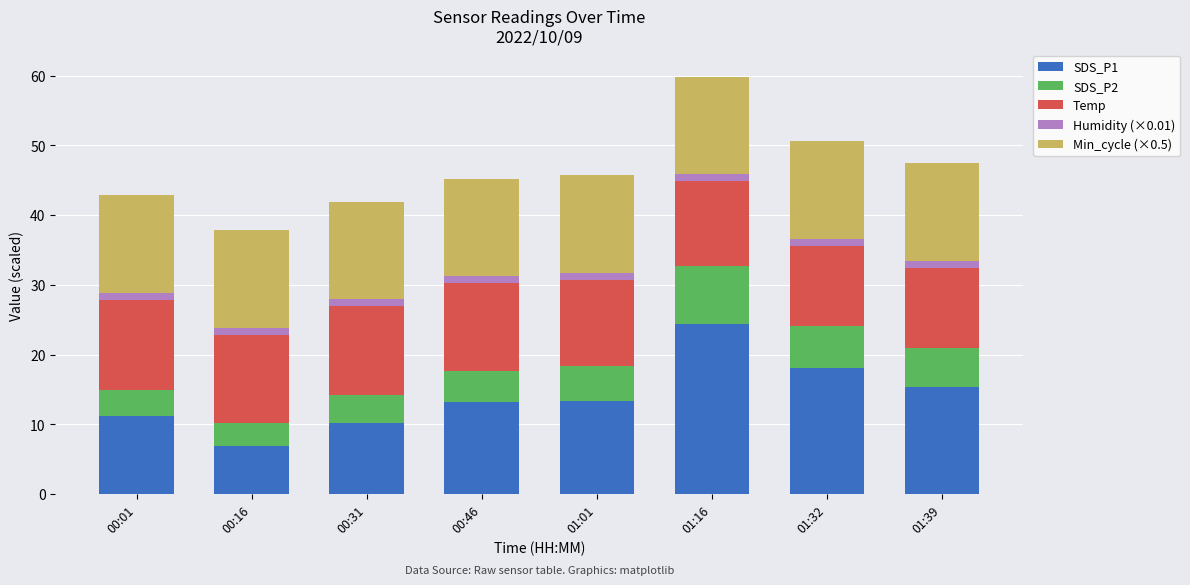

At which label does SDS_P1 reach its peak?

01:16